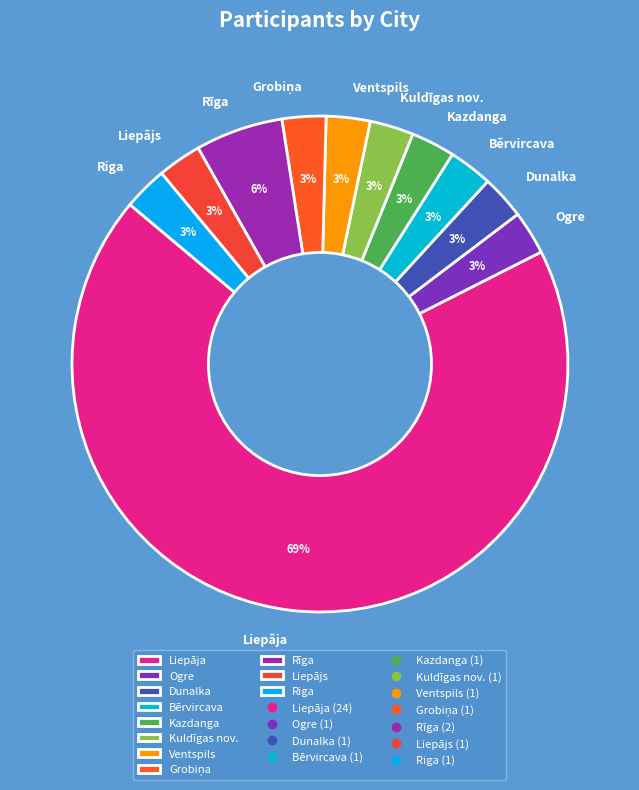

Combined, do Bērvircava and Dunalka account for over 50%?

No